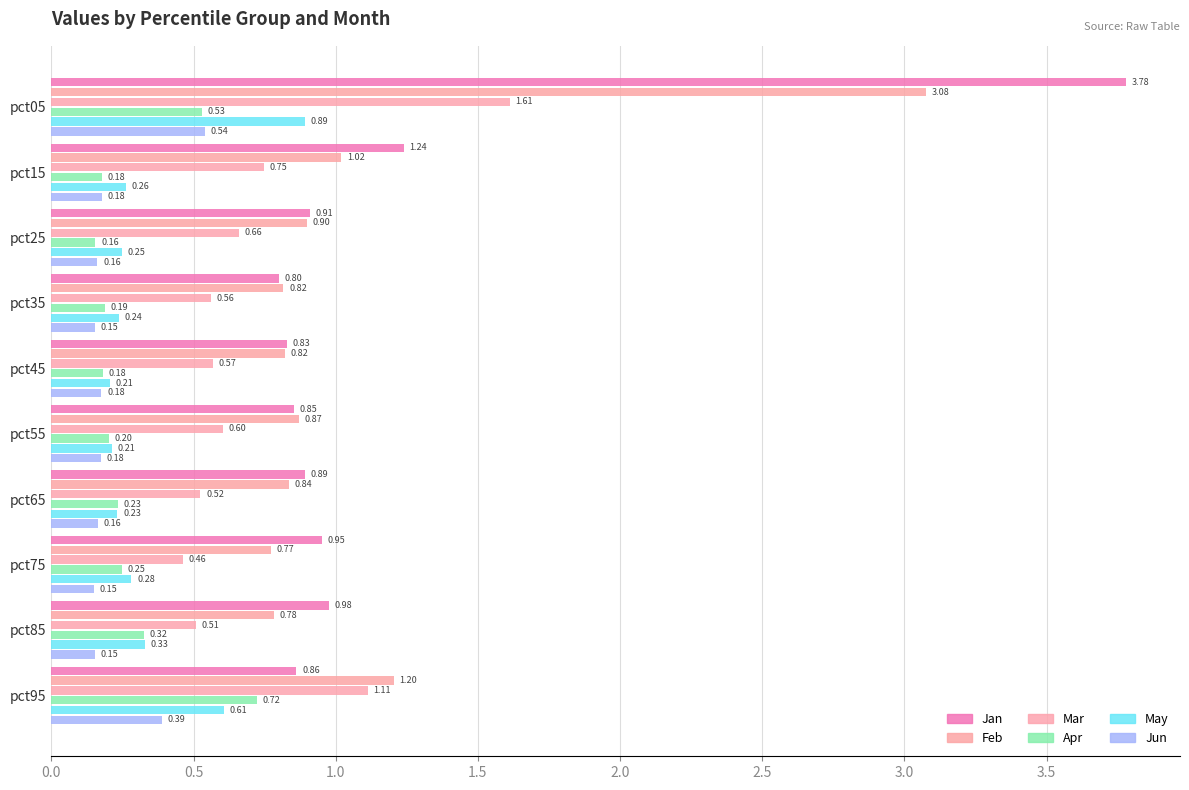

How many series are shown in this chart?

6